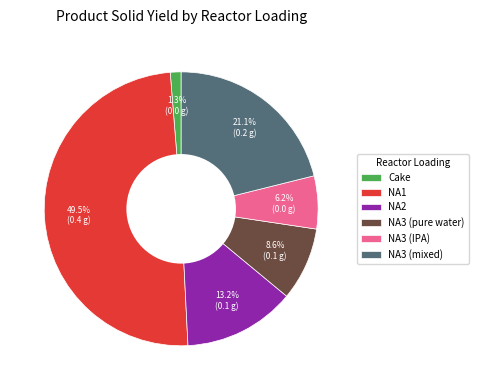

Does NA3 (mixed) account for over 50% of the chart?

No